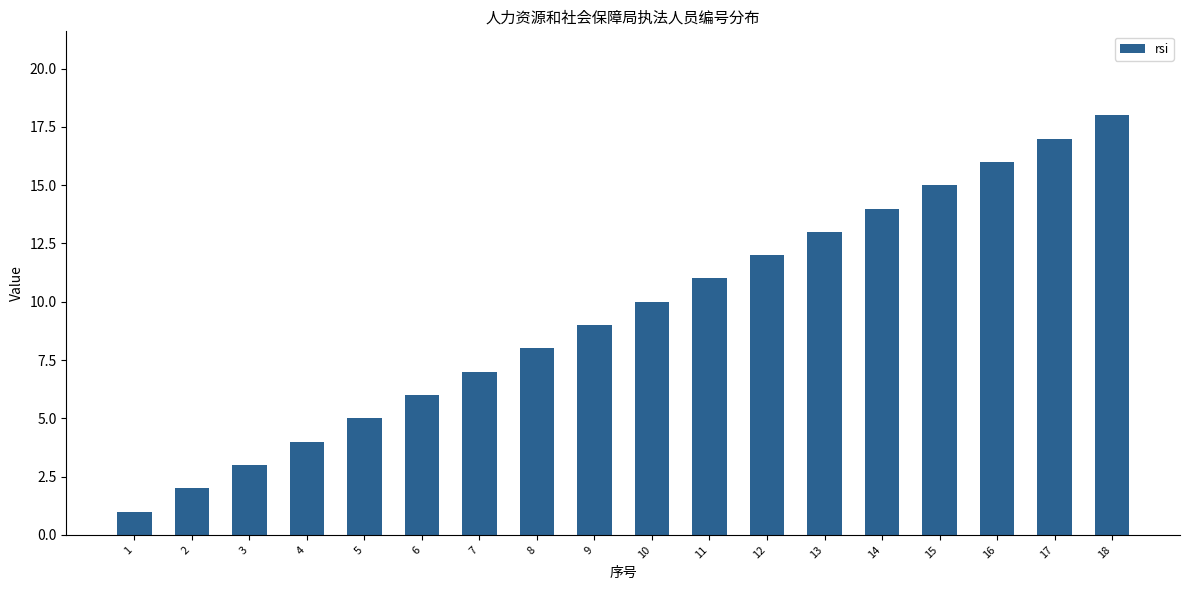

The value at 8 is 8. True or false?

True